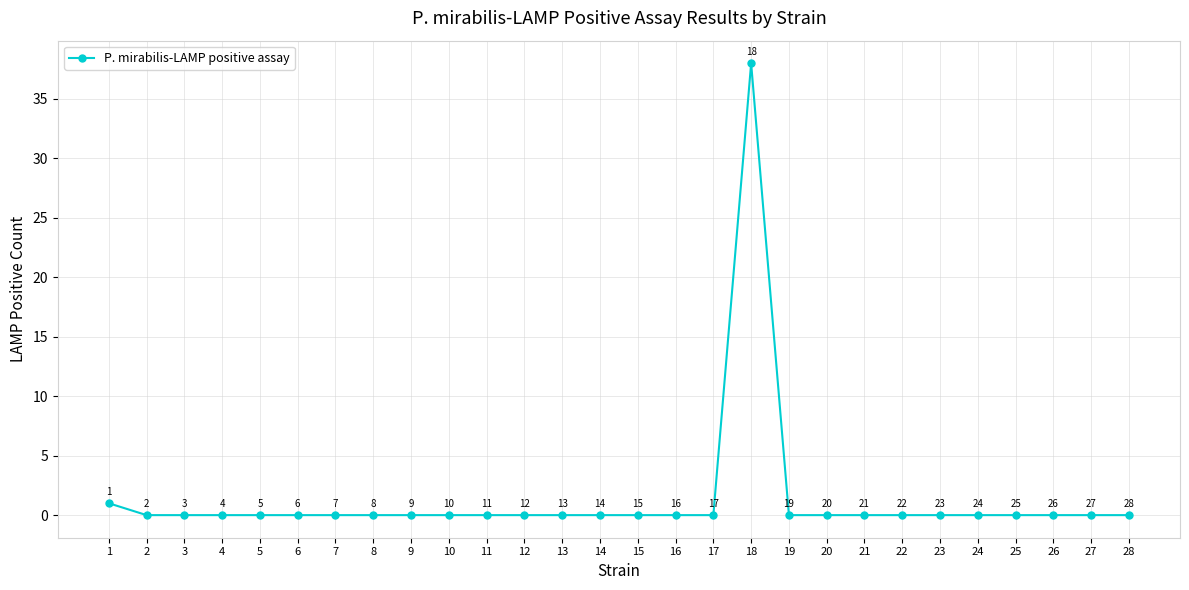

How many lines are shown in the chart?

1